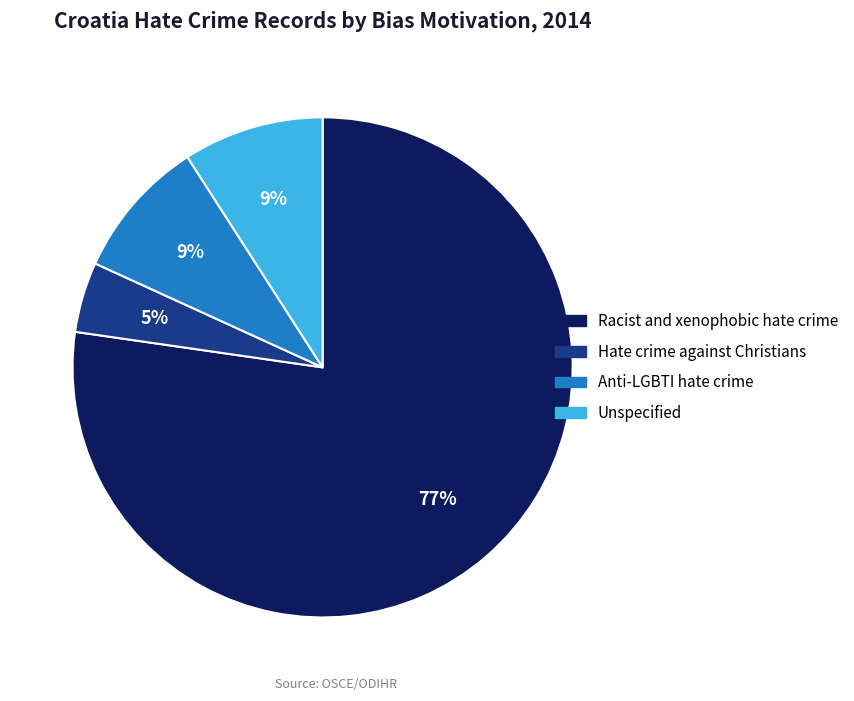

Does any single category account for the majority?

Yes